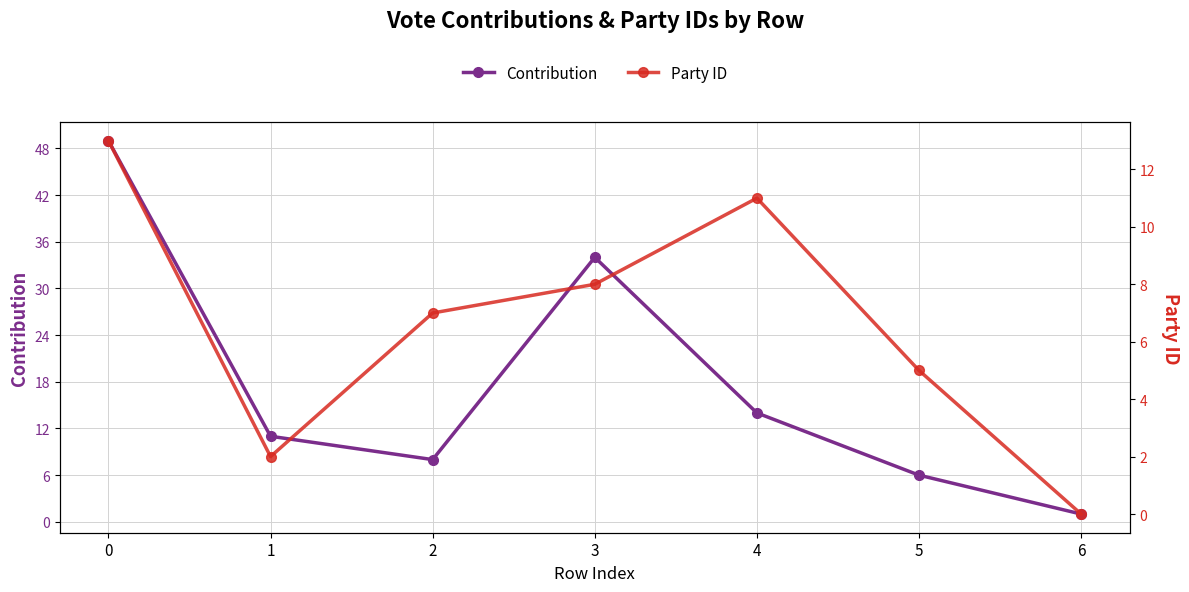

How many data points in Party ID are above 7?

3